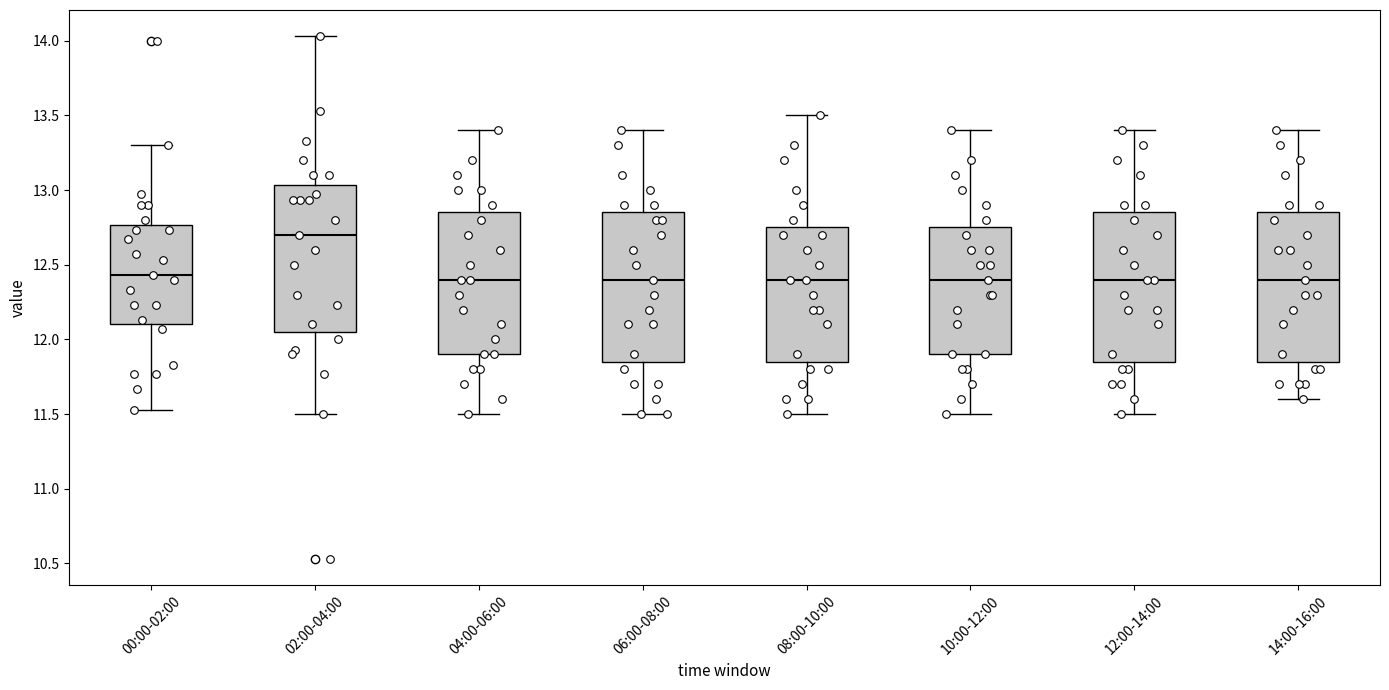

Reading left to right, read every box against the y-axis: the position of its median line, the range the box covers, and the ends of its whiskers. The values are not printed on the chart, so give them approximately, as read against the axis.

00:00-02:00: median 12.45, box 12.10 to 12.75, whiskers 11.55 to 13.30
02:00-04:00: median 12.70, box 12.05 to 13.05, whiskers 11.50 to 14.05
04:00-06:00: median 12.40, box 11.90 to 12.85, whiskers 11.50 to 13.40
06:00-08:00: median 12.40, box 11.85 to 12.85, whiskers 11.50 to 13.40
08:00-10:00: median 12.40, box 11.85 to 12.75, whiskers 11.50 to 13.50
10:00-12:00: median 12.40, box 11.90 to 12.75, whiskers 11.50 to 13.40
12:00-14:00: median 12.40, box 11.85 to 12.85, whiskers 11.50 to 13.40
14:00-16:00: median 12.40, box 11.85 to 12.85, whiskers 11.60 to 13.40